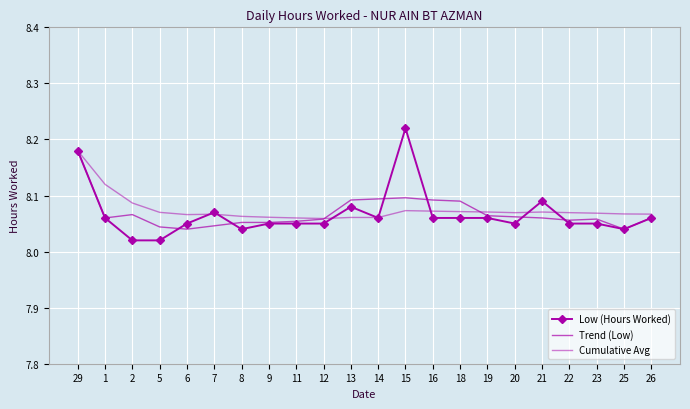

True or false: Low (Hours Worked) has more than 0 points higher than both neighbors.

True